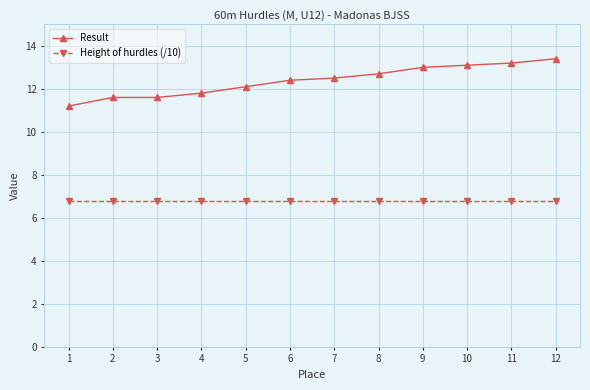

Is this an area chart (filled region under the line)?

No